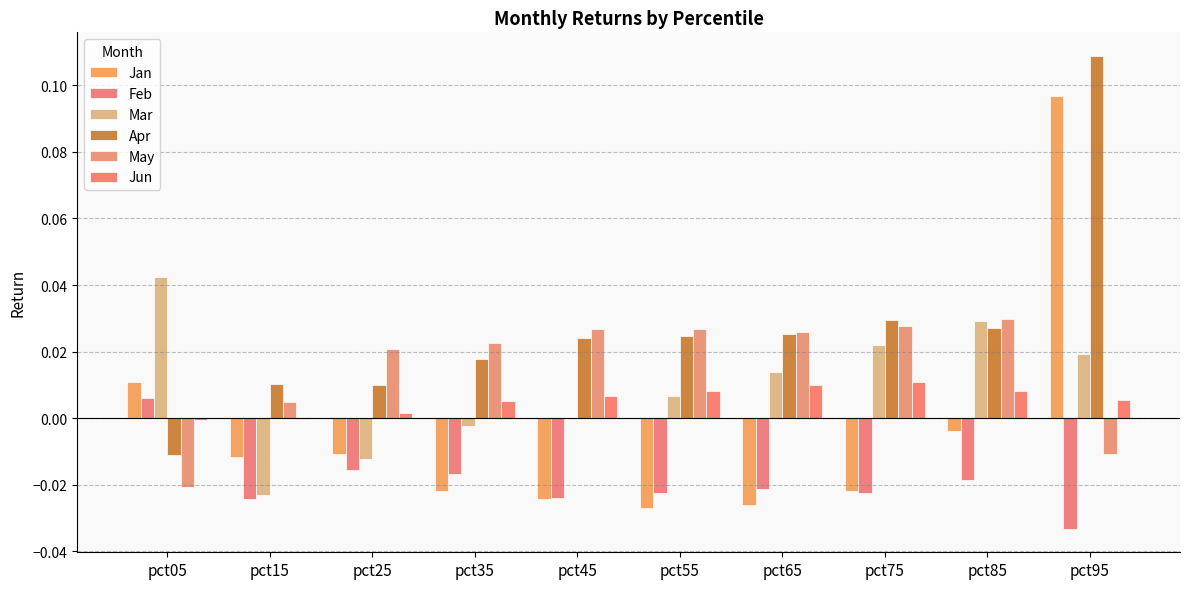

The value of Apr at pct85 is 0.0. True or false?

False